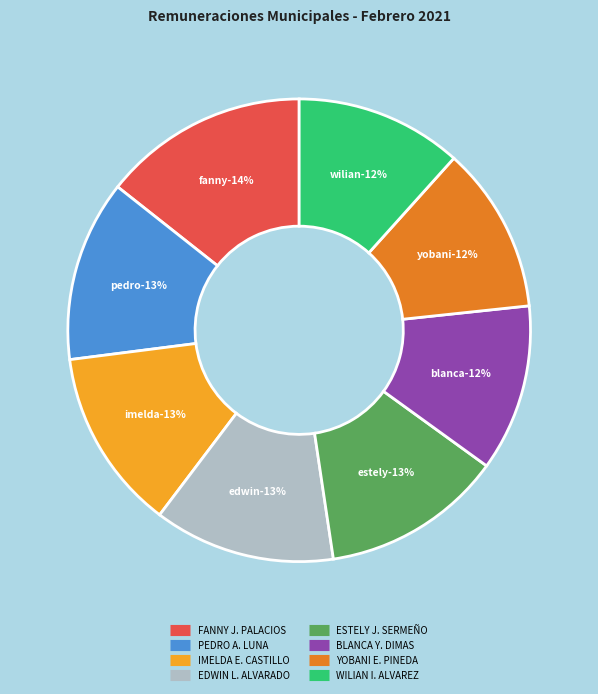

What percentage do PEDRO ANTONIO LUNA and FANNY JUDITH PALACIOS VALLE together represent?

27.0%